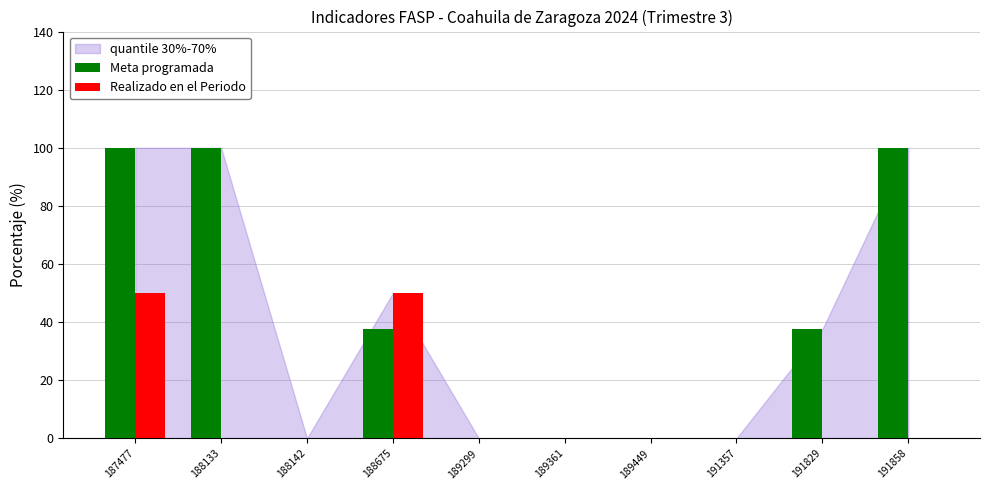

How many groups of bars are there?

10